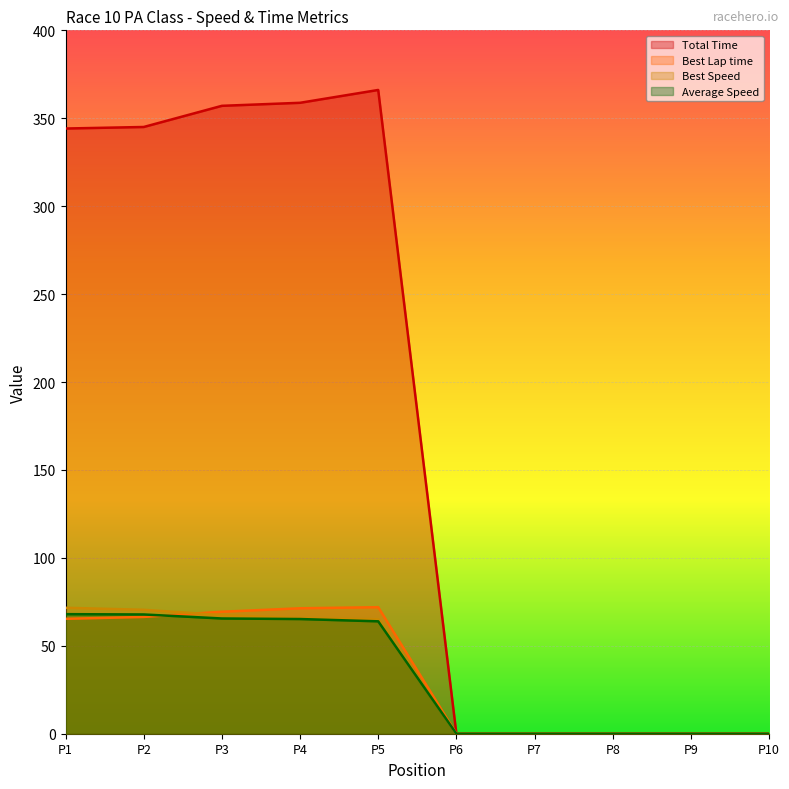

True or false: Total Time and Best Speed cross at least once.

False